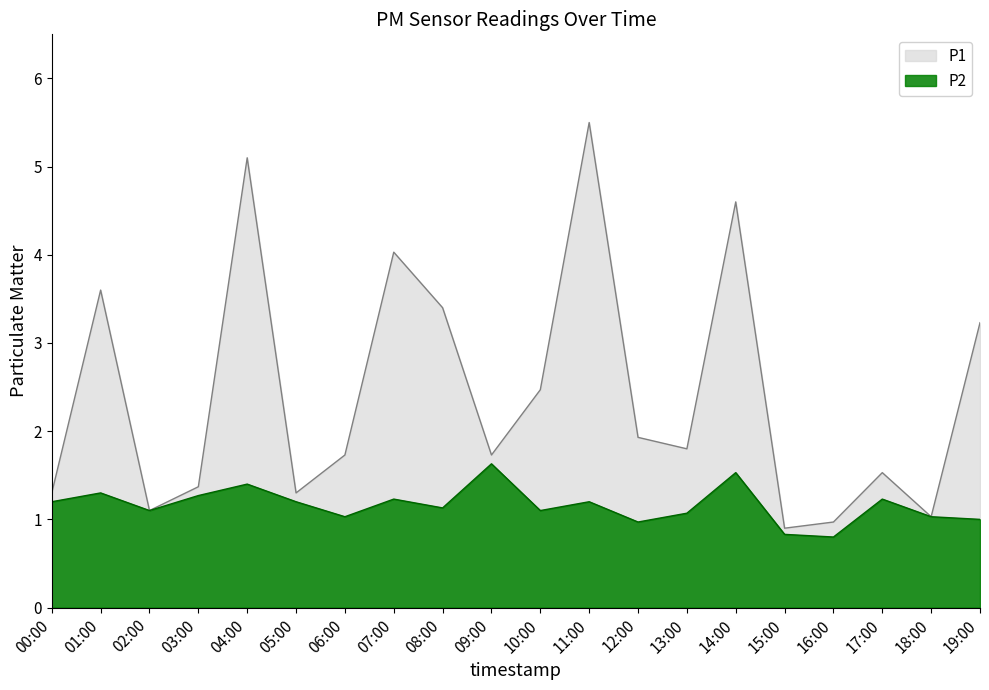

True or false: P1 and P2 intersect in this chart.

False